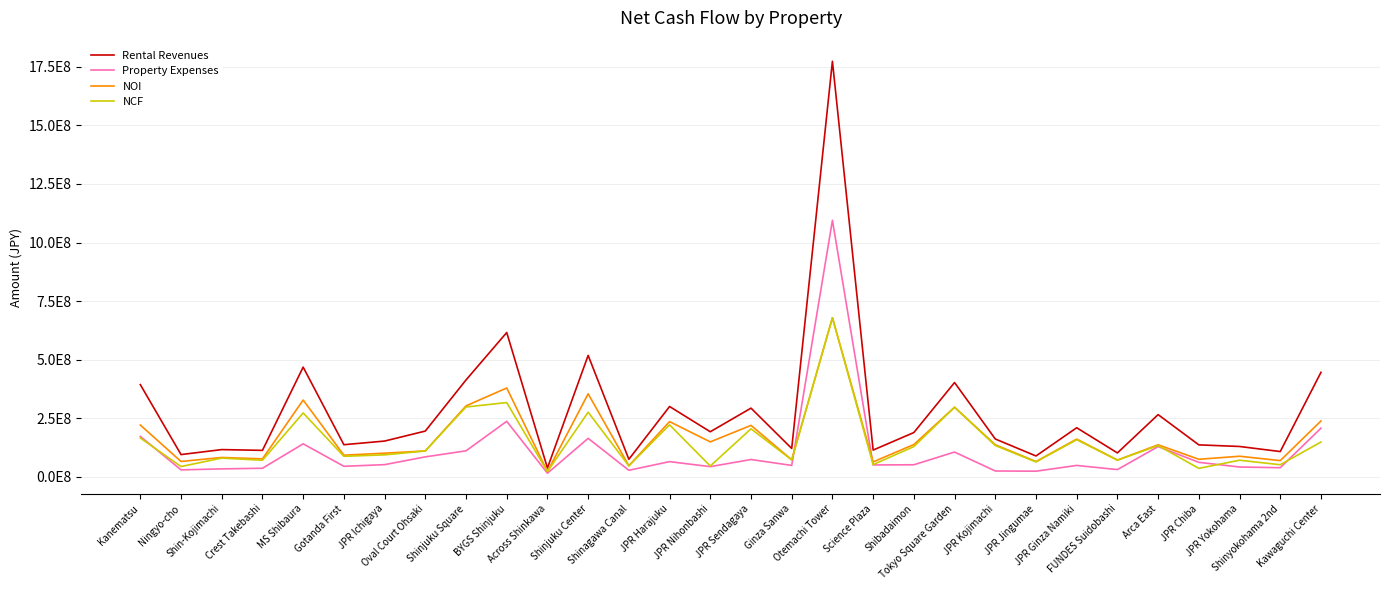

What is the sum of the NCF values at Otemachi Tower and JPR Harajuku?

900587650